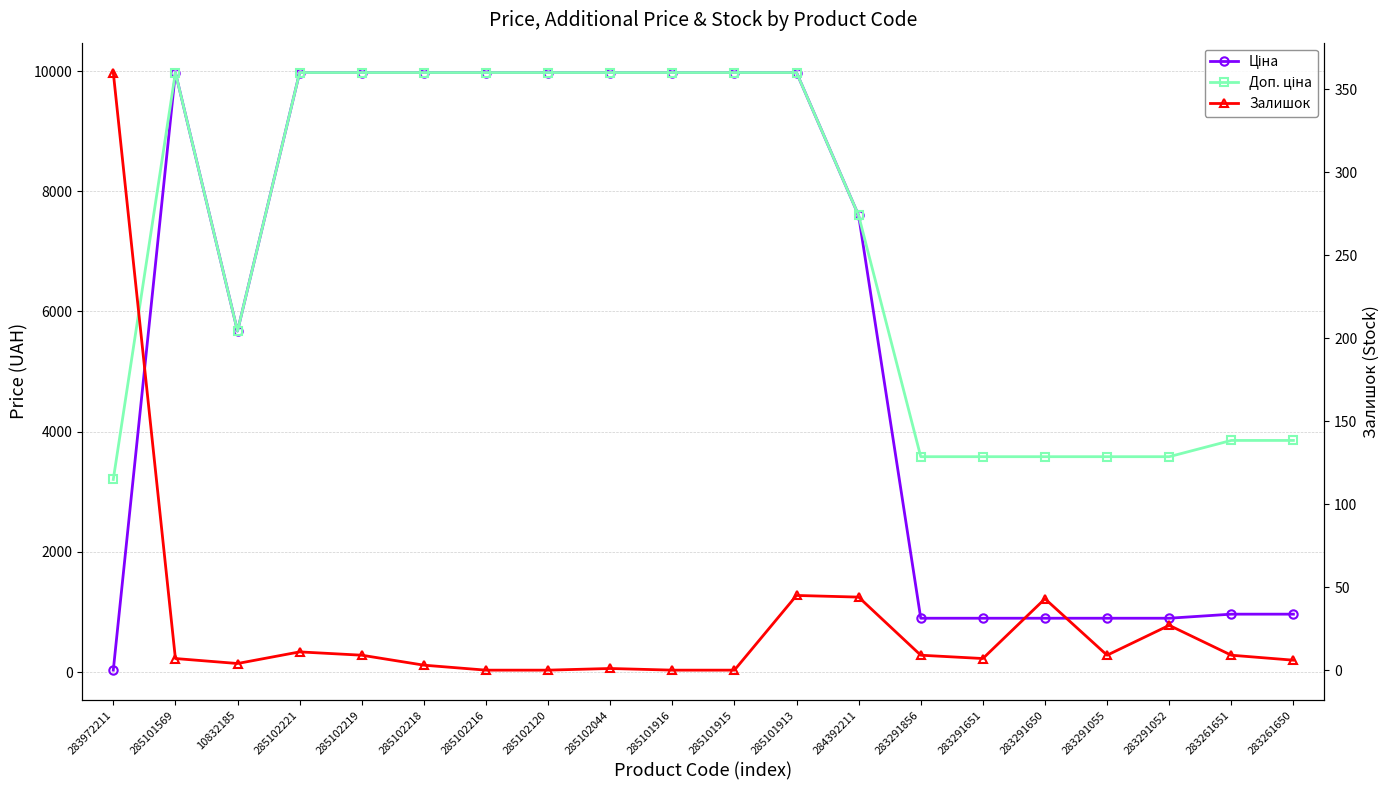

True or false: Доп. ціна and Ціна intersect in this chart.

False